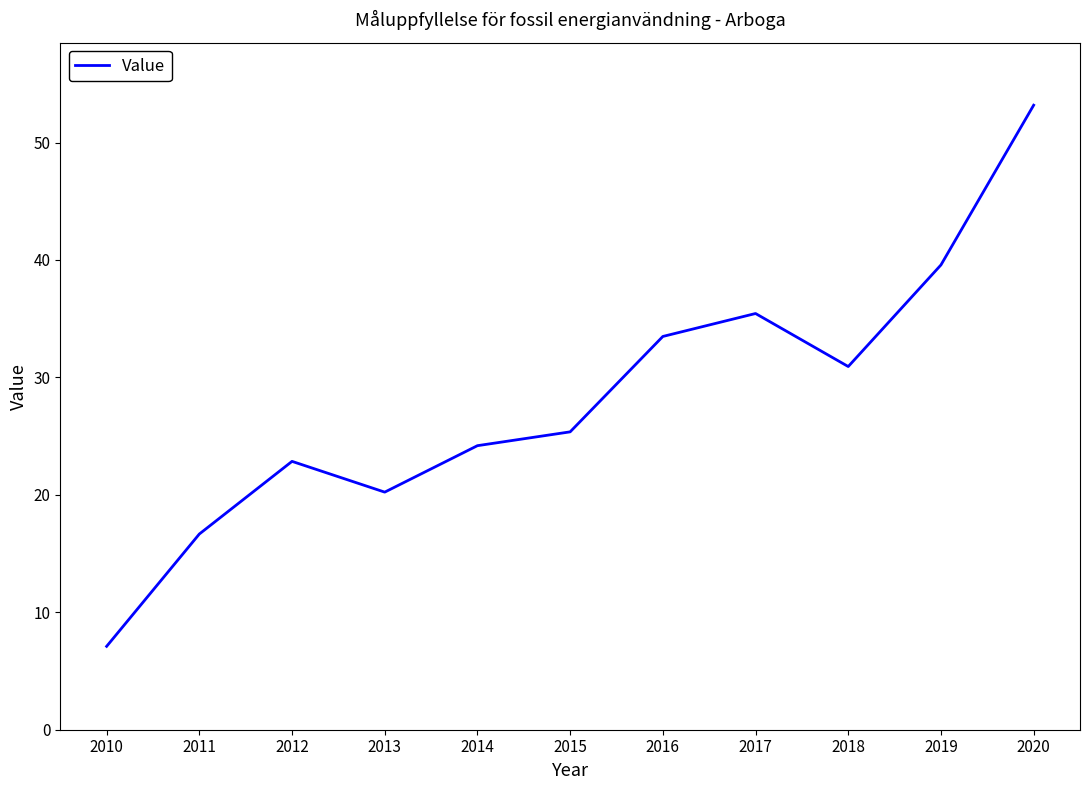

True or false: the data shows 35.2 at 2013.

False